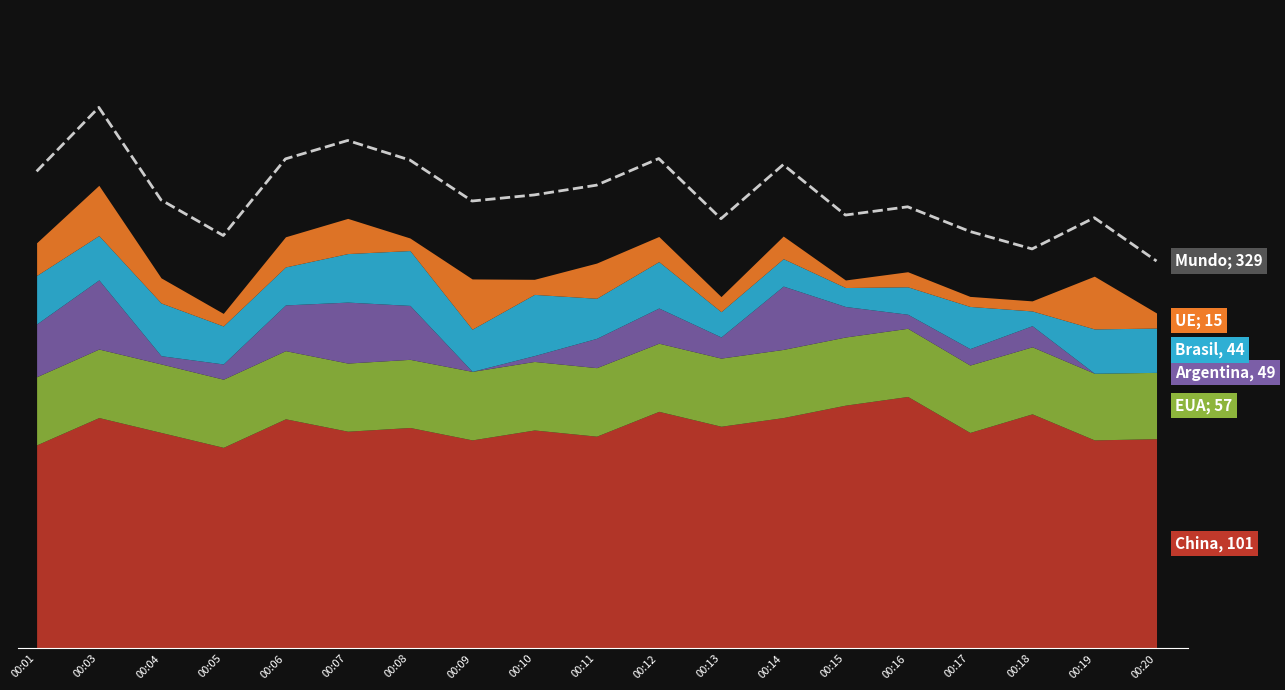

Reading left to right, what are all the values shown in this chart?

384.3	435.9	361.3	332.7	394.4	409.2	393.4	360.4	365.4	373.2	394.6	346.2	389.8	349.1	355.8	335.9	321.8	347.0	312.1